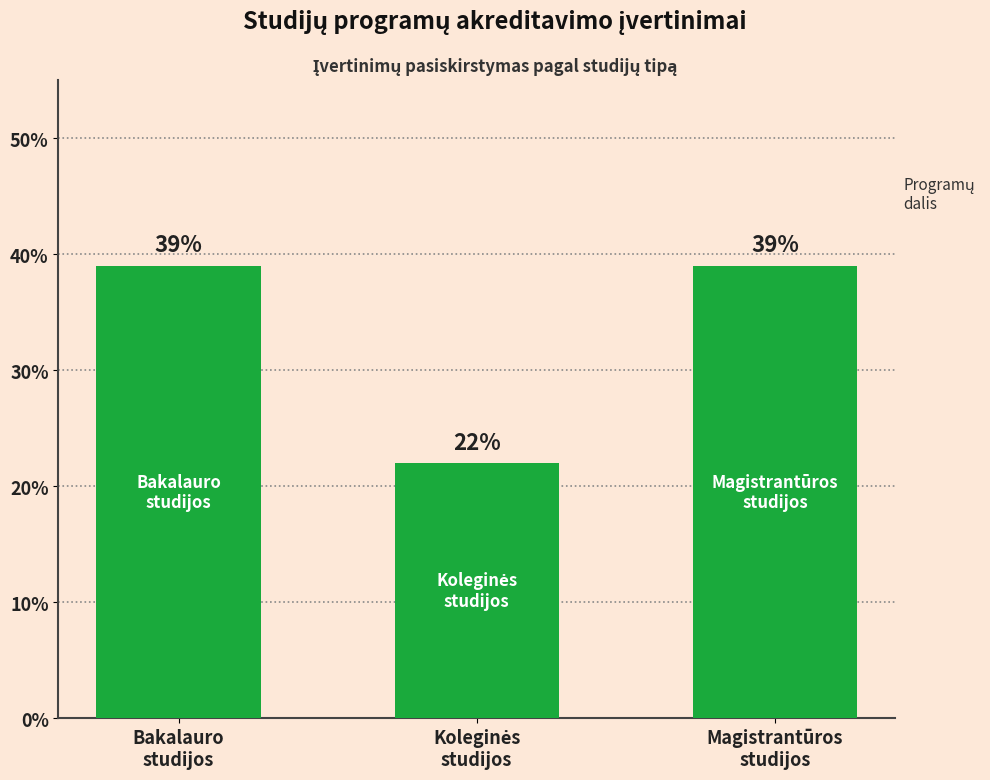

What position from the right is Magistrantūros
studijos?

1